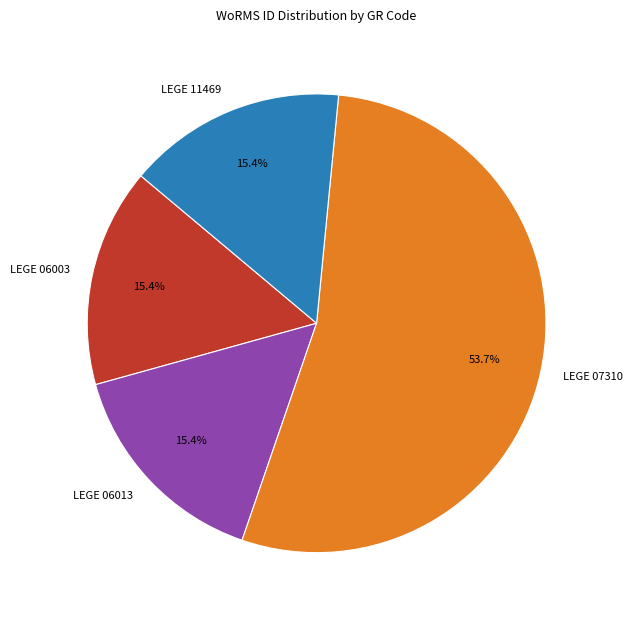

What is the largest slice in the pie chart?

LEGE 07310